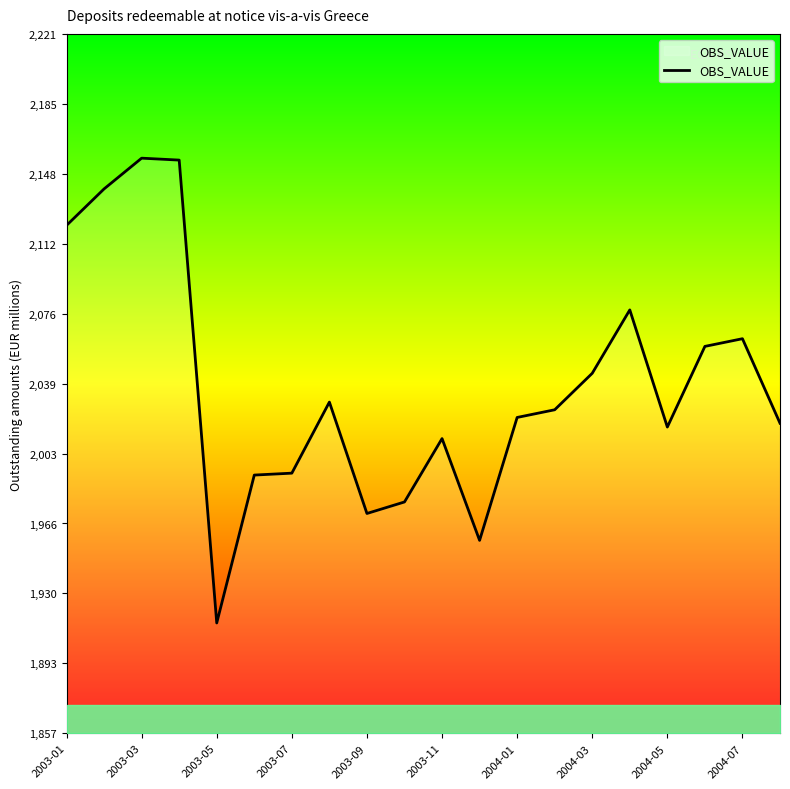

What is the greatest value displayed?

2157